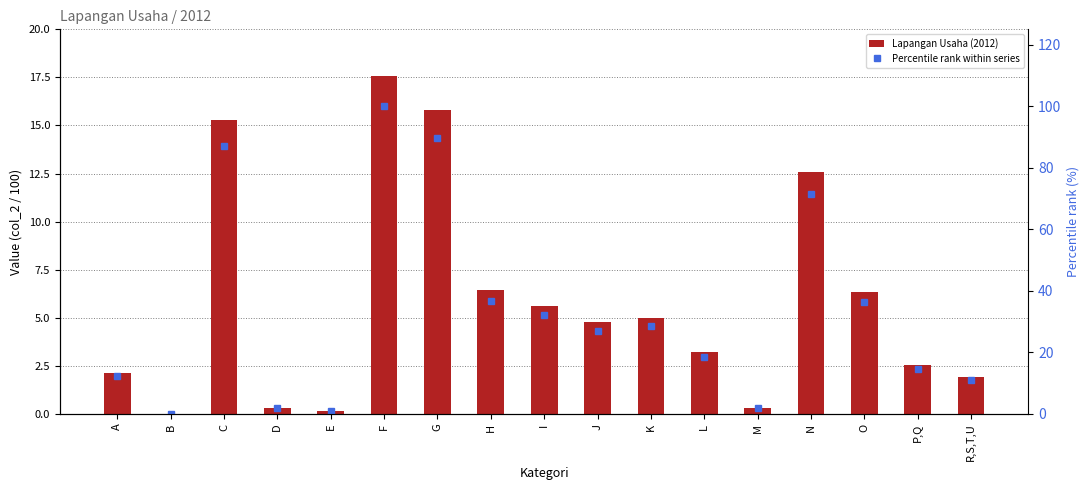

The Lapangan Usaha (2012) series shows 2.4 at H. True or false?

False